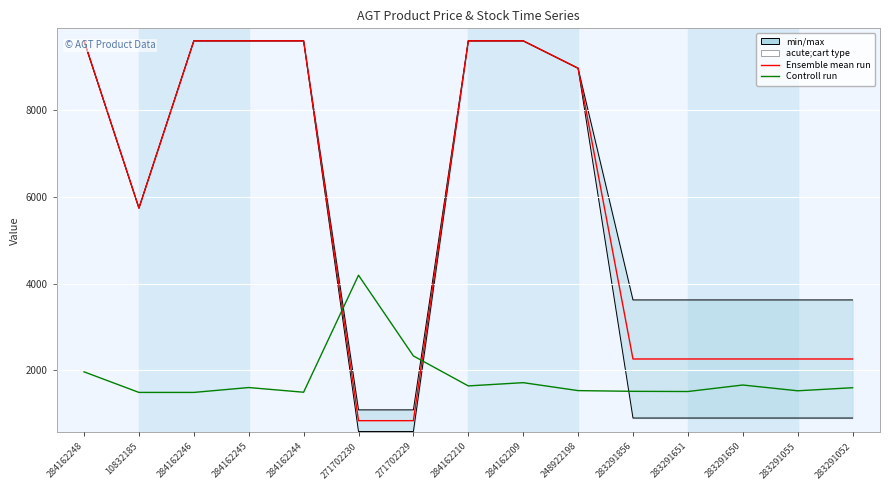

What is the minimum value shown in the chart?

845.1